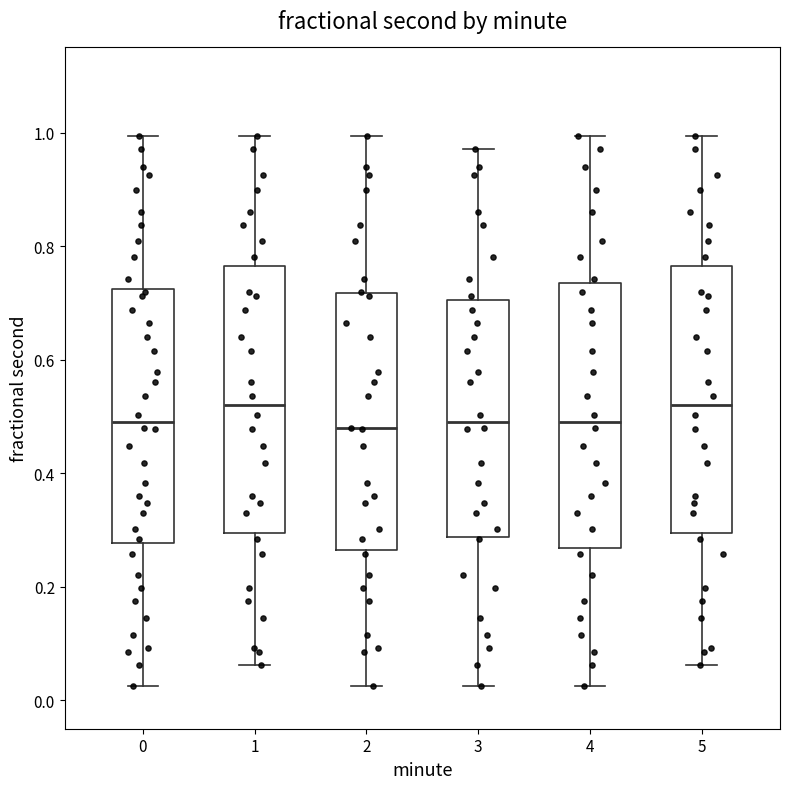

Reading left to right, transcribe this box plot: for each box, give where its median line is, the range the box spans, and where its two whiskers end, as read against the y-axis. The values are not printed on the chart, so give them approximately, as read against the axis.

0: median 0.50, box 0.28 to 0.72, whiskers 0.02 to 1.00
1: median 0.52, box 0.30 to 0.76, whiskers 0.06 to 1.00
2: median 0.48, box 0.26 to 0.72, whiskers 0.02 to 1.00
3: median 0.50, box 0.28 to 0.70, whiskers 0.02 to 0.98
4: median 0.50, box 0.26 to 0.74, whiskers 0.02 to 1.00
5: median 0.52, box 0.30 to 0.76, whiskers 0.06 to 1.00